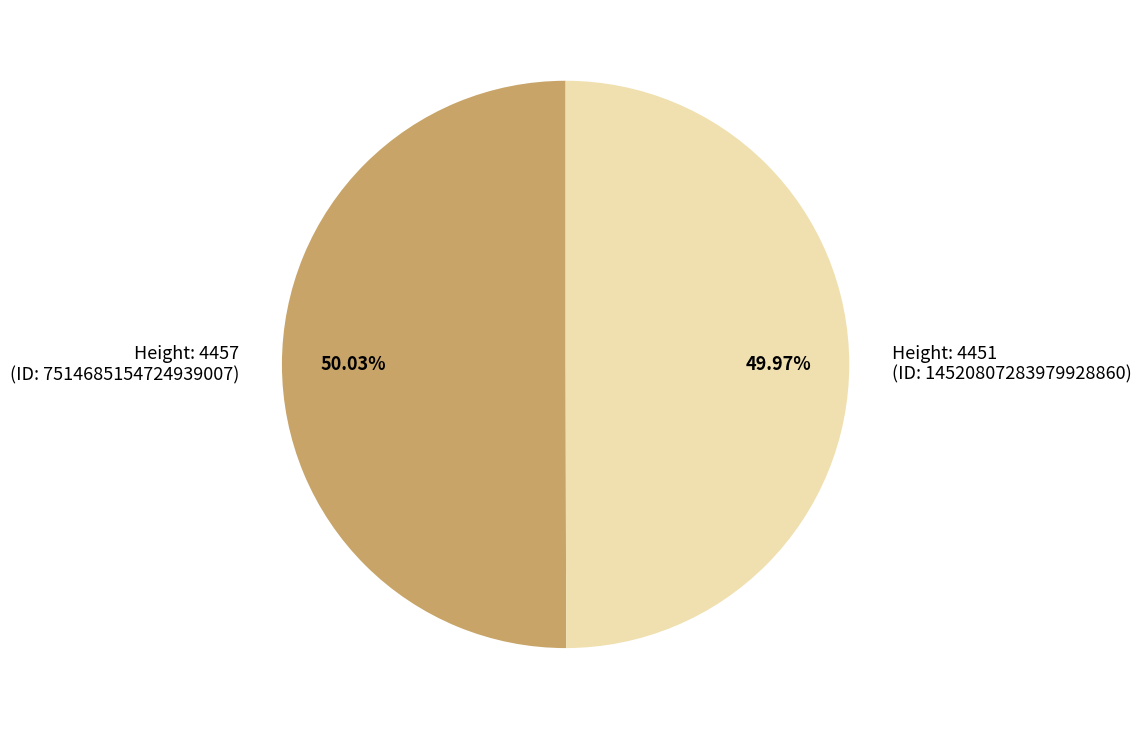

Do Height: 4451 (ID: 14520807283979928860) and Height: 4457 (ID: 7514685154724939007) together represent more than half of the pie?

Yes